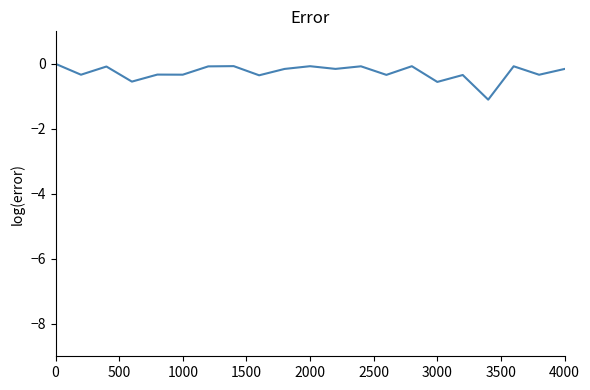

What is the minimum value shown in the chart?

-1.1